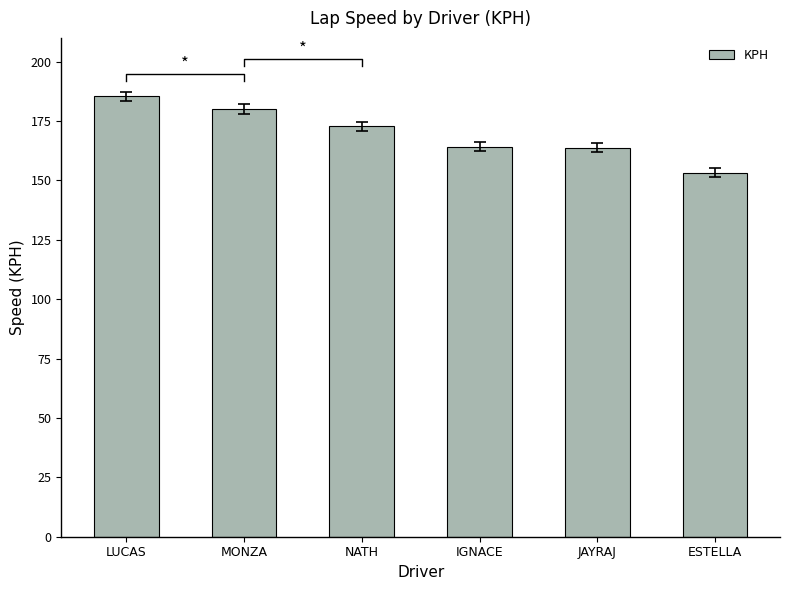

Does the chart contain stacked bars?

No